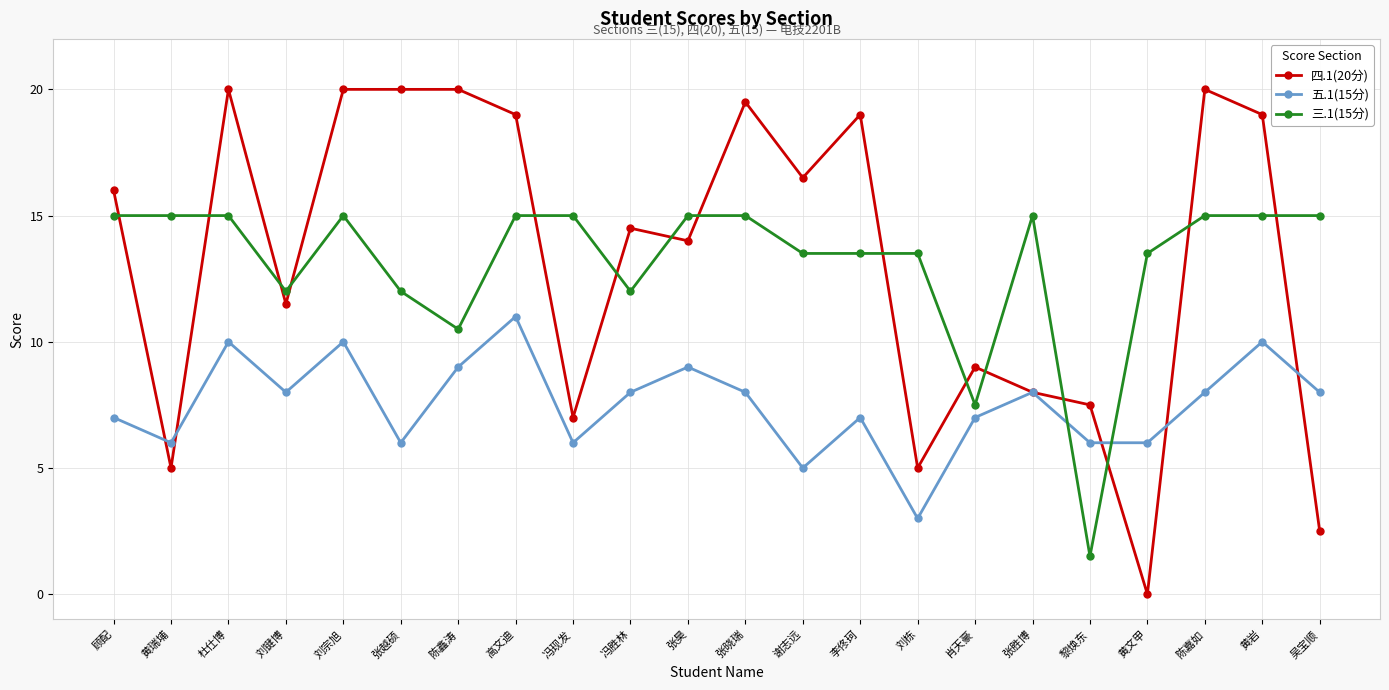

Between which two adjacent categories do 五.1(15分) and 三.1(15分) first intersect?

张胜博 and 黎焕东